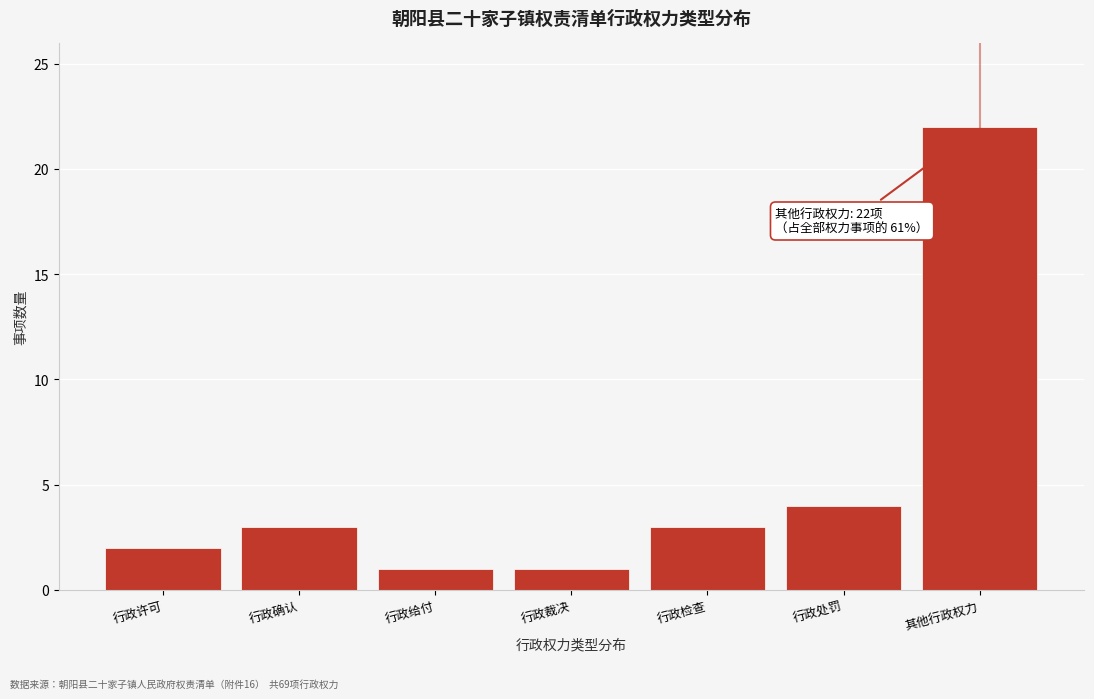

Reading left to right, list all the values displayed in this chart.

行政许可=2	行政确认=3	行政给付=1	行政裁决=1	行政检查=3	行政处罚=4	其他行政权力=22